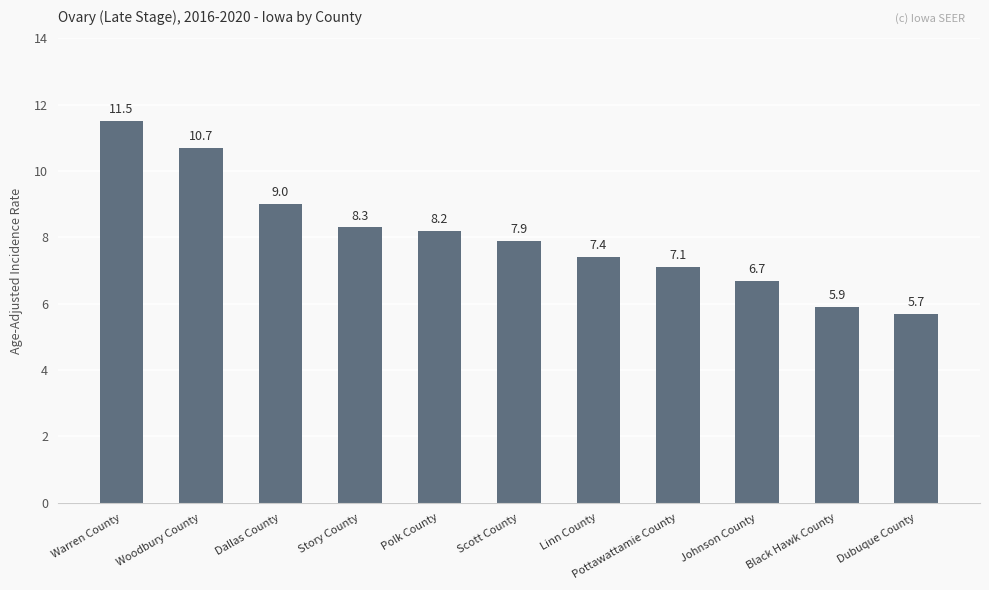

What value does the data have at Warren County?

11.5